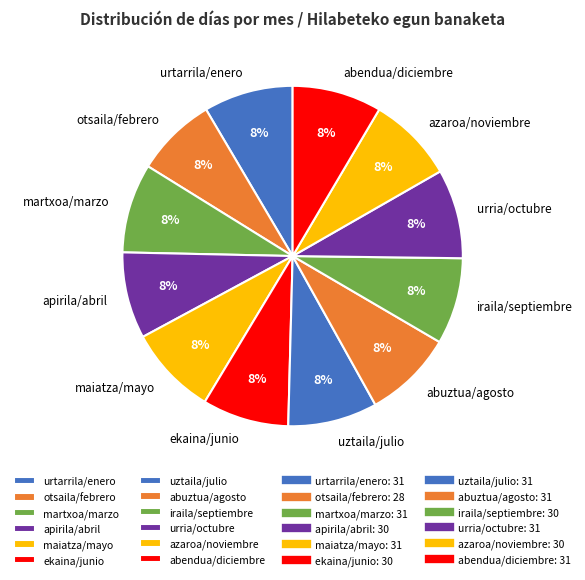

Is there a majority slice in this chart?

No